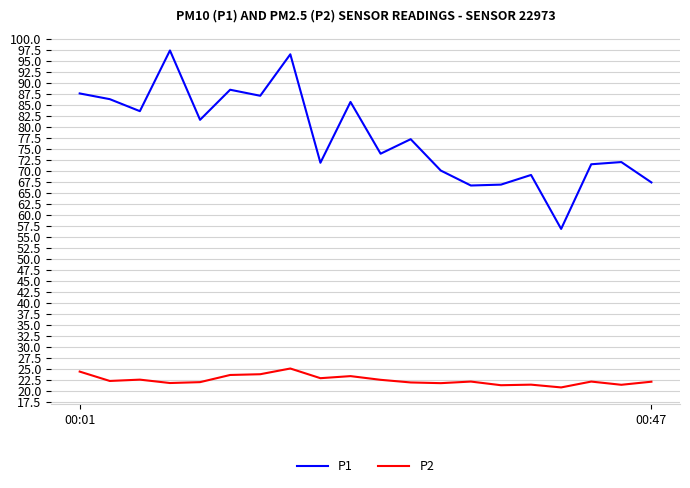

What is the difference between the maximum and minimum values in the P2 series?

4.3